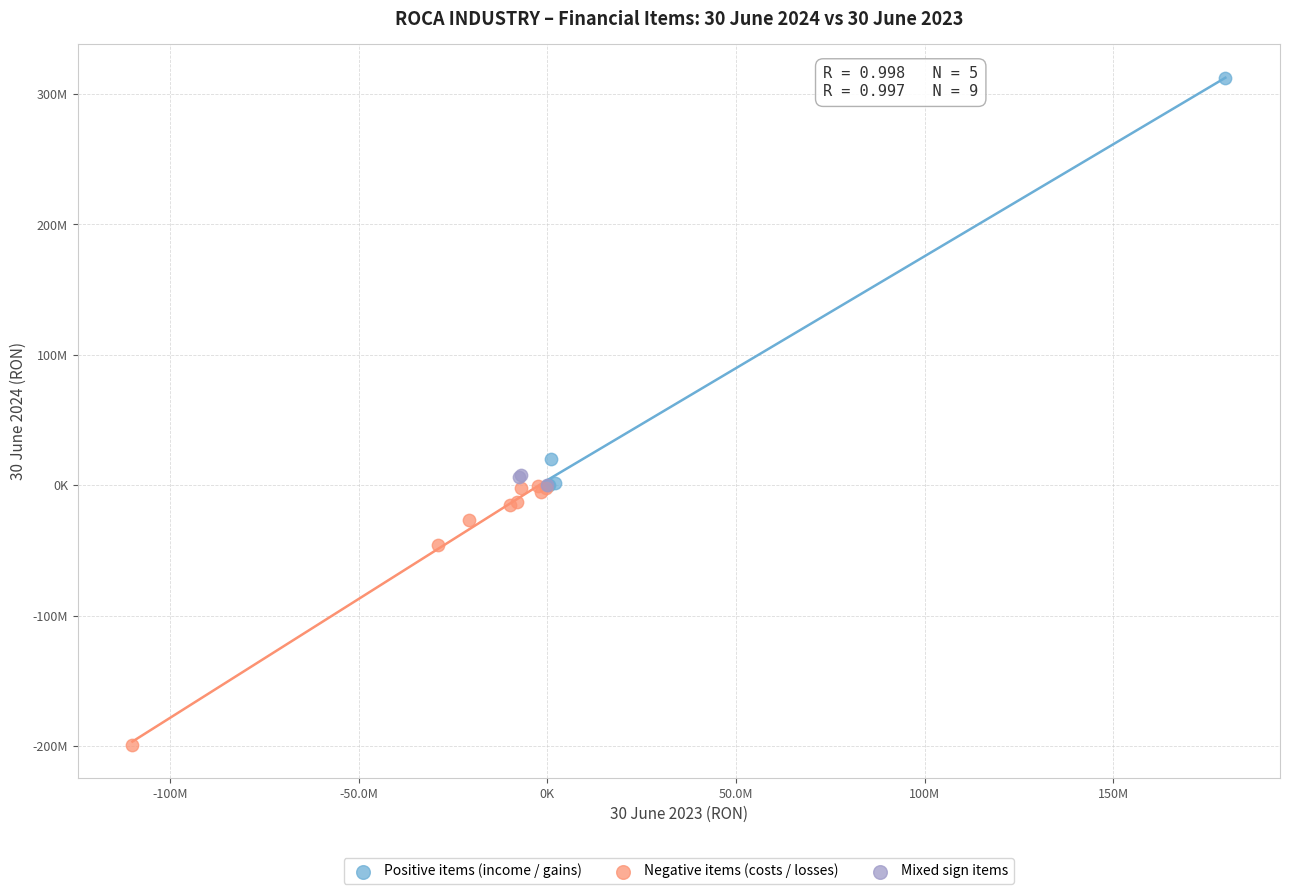

Which series has the widest spread of Y values?

Positive items (income / gains)